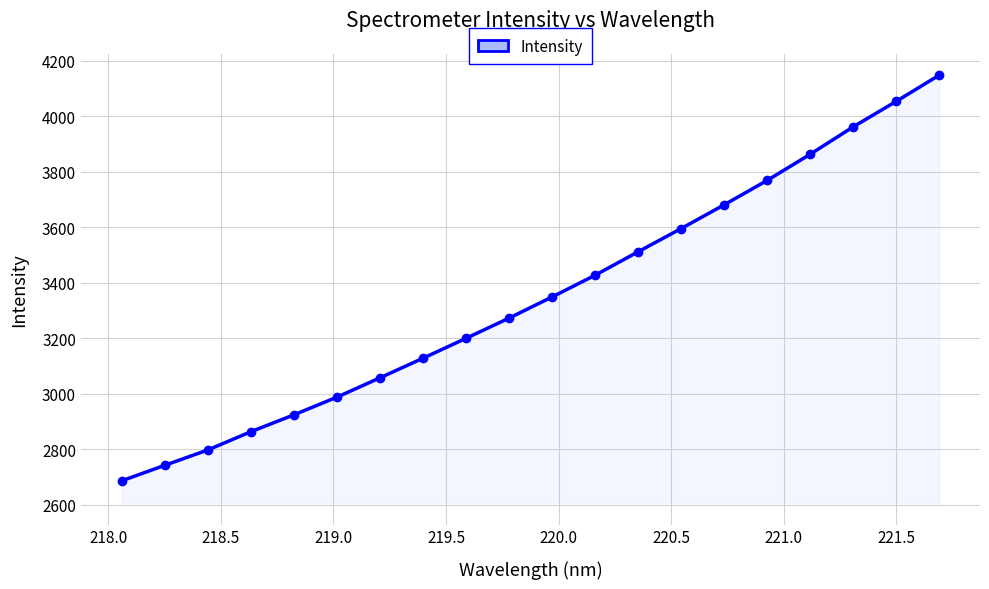

How many values are below 3349?

10